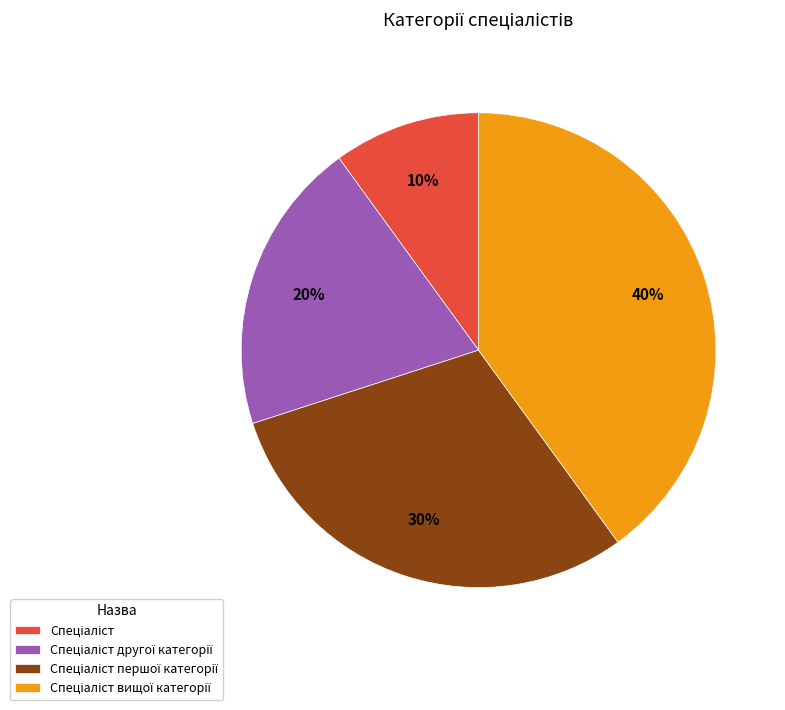

To the nearest percent, what is the difference between the largest and smallest slice percentages?

30%